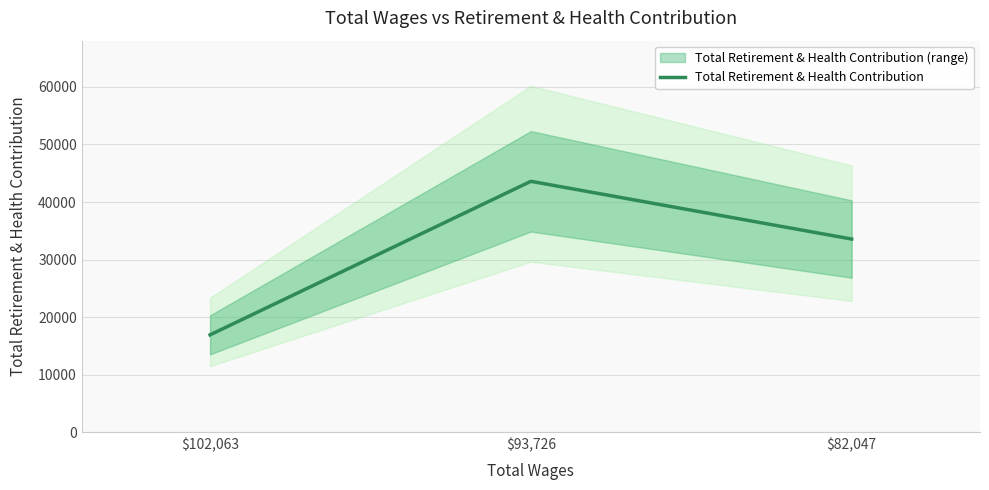

What is the sum of the values at $93,726 and $82,047?

77167